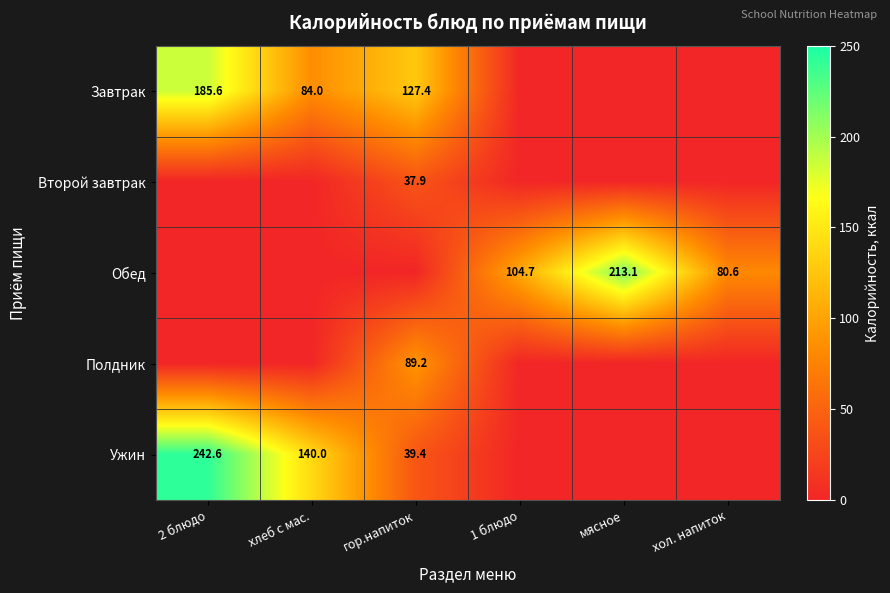

The Полдник series shows 56.5 at гор.напиток. True or false?

False